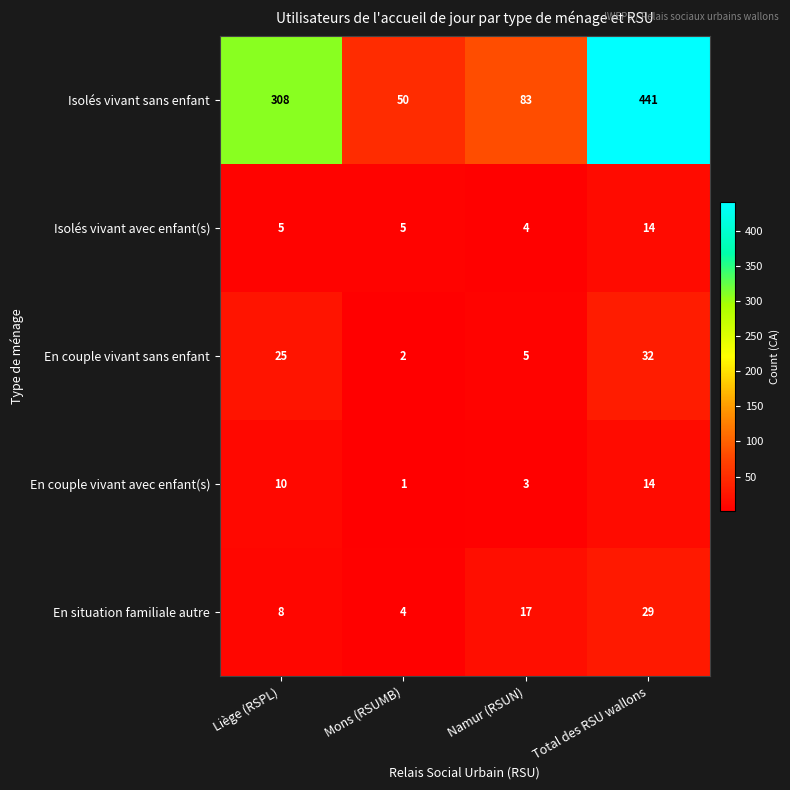

What is the difference between the second highest and second lowest values in the En situation familiale autre series?

9